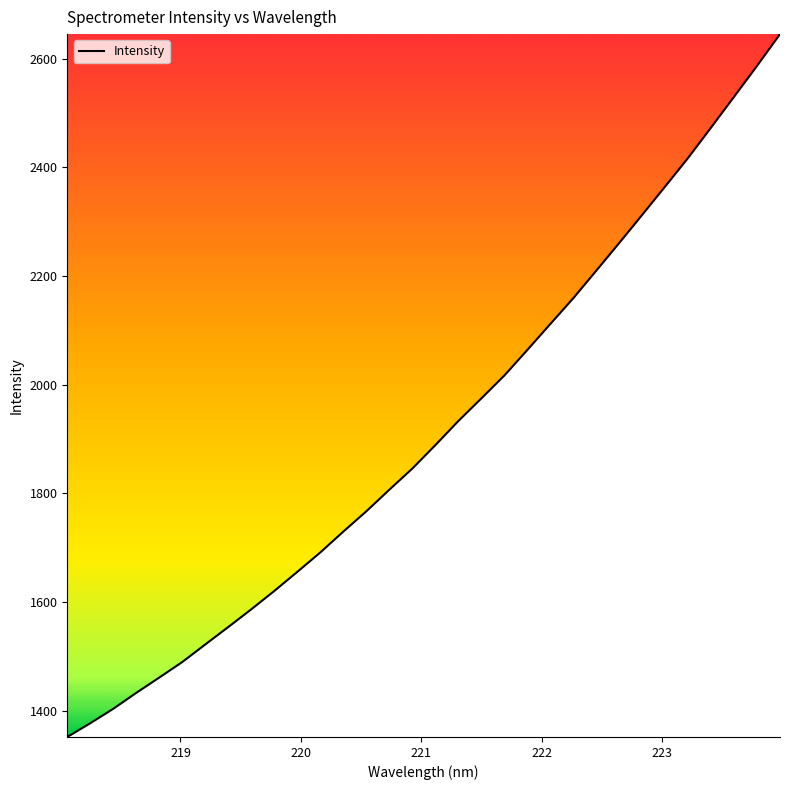

What is the difference between the maximum and minimum values?

1293.9